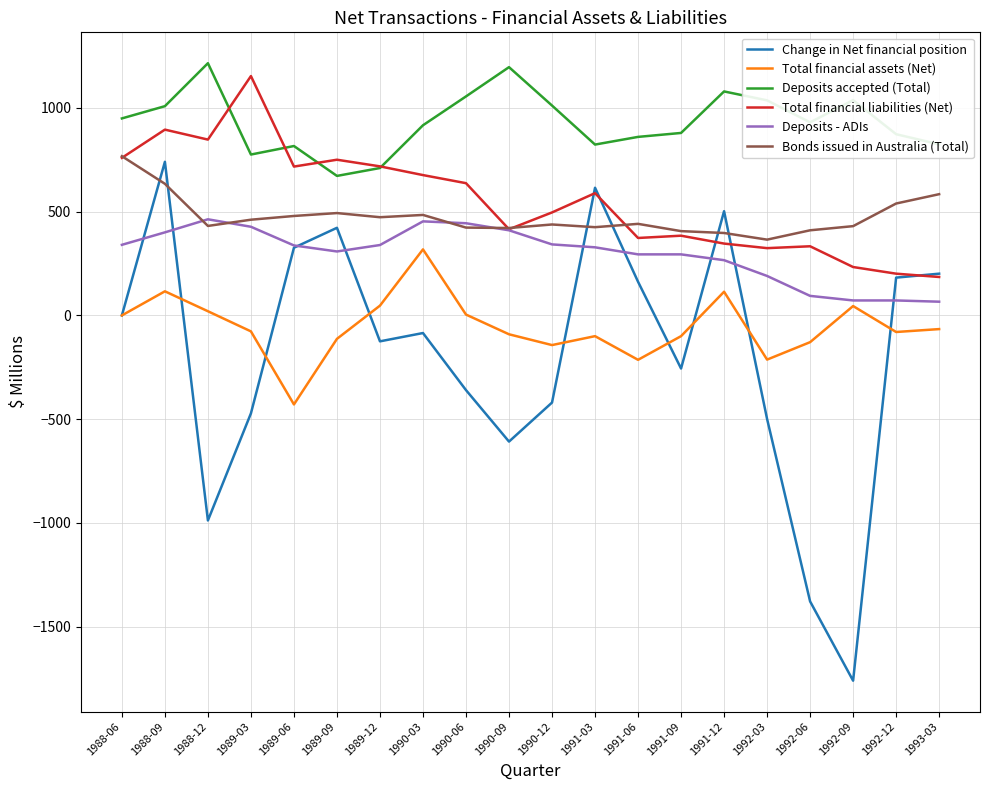

What is the maximum value shown in the chart?

1215